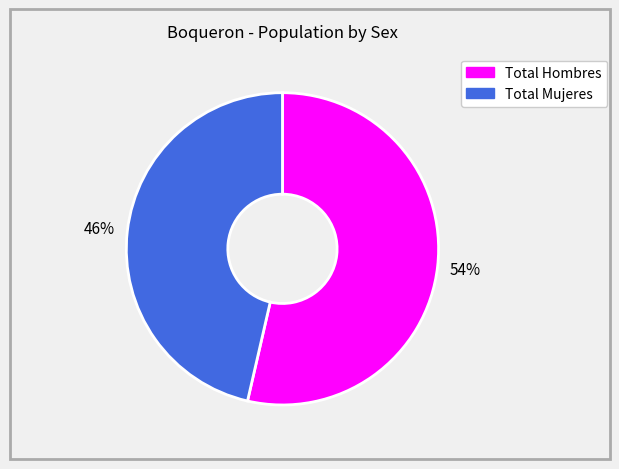

Combined, do Total Hombres and Total Mujeres account for over 50%?

Yes